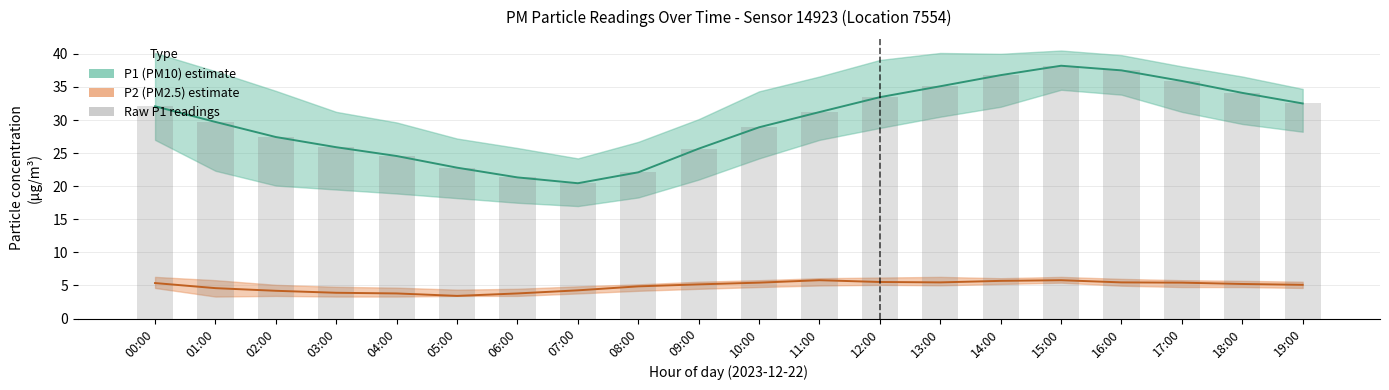

Read the P1 (PM10) value at 01:00.

29.7